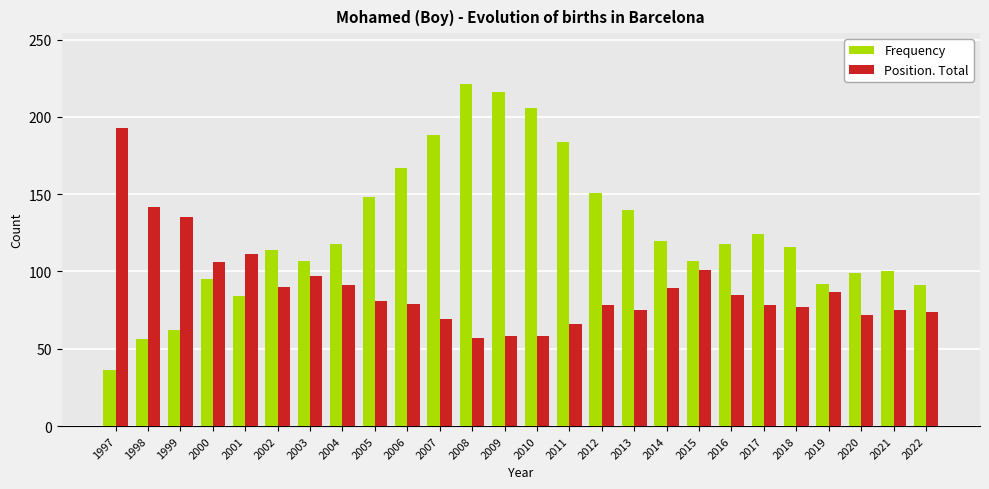

What is the value of the Position. Total bar at the 25th from the left?

75